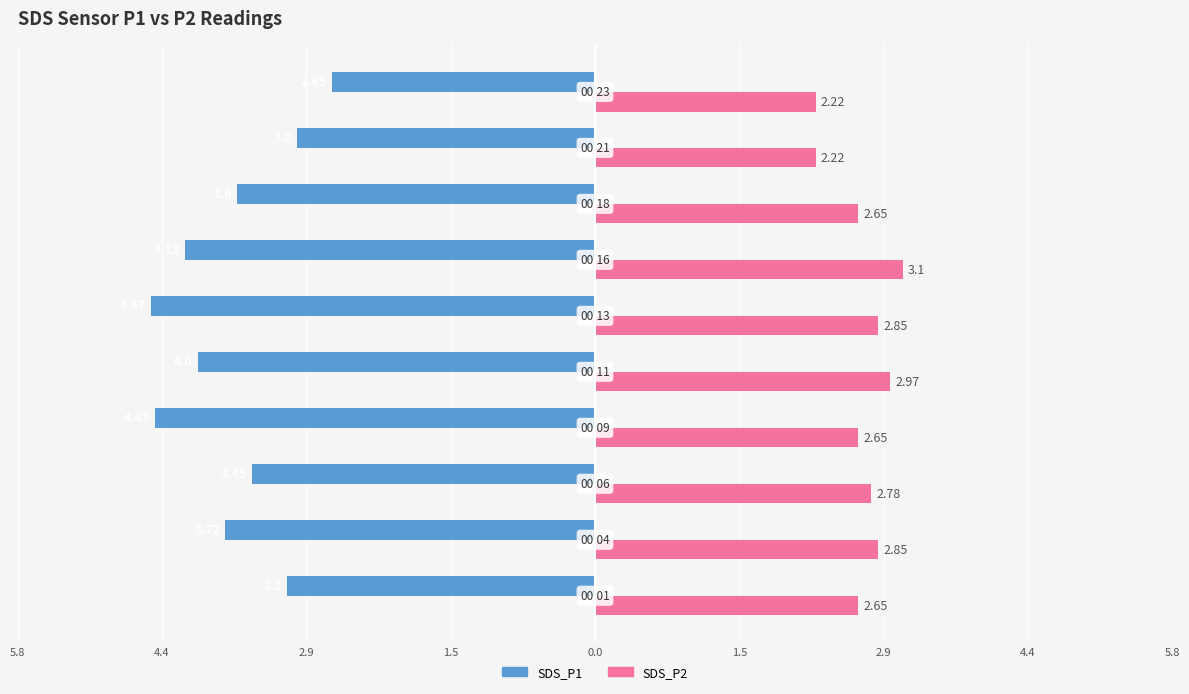

What are all the series names shown in the legend?

SDS_P1, SDS_P2